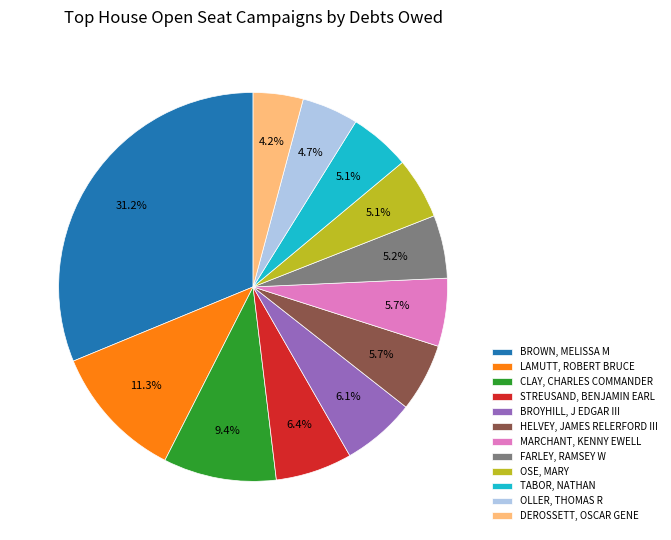

To the nearest percent, what is the difference between the OLLER, THOMAS R and CLAY, CHARLES COMMANDER slice percentages?

5%